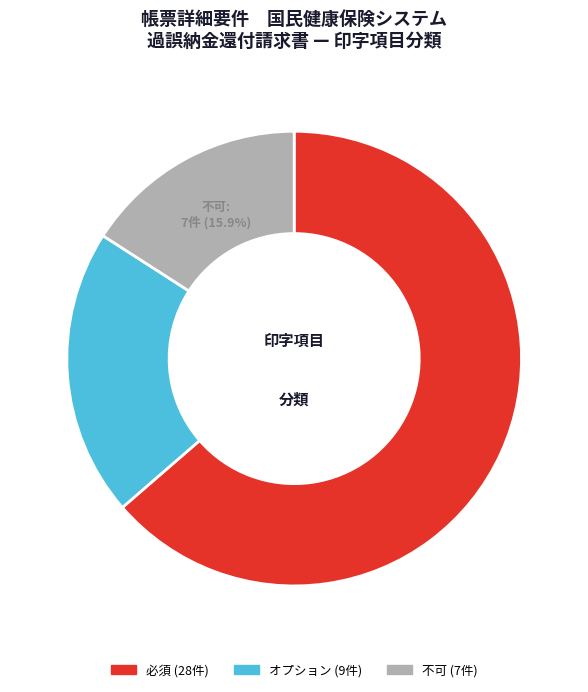

Which slice represents more than half of the pie?

必須